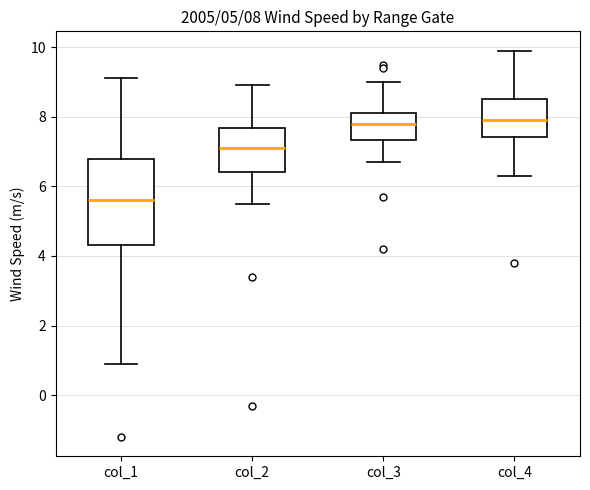

Comparing the boxes themselves (not the whiskers), which one is the tallest?

col_1